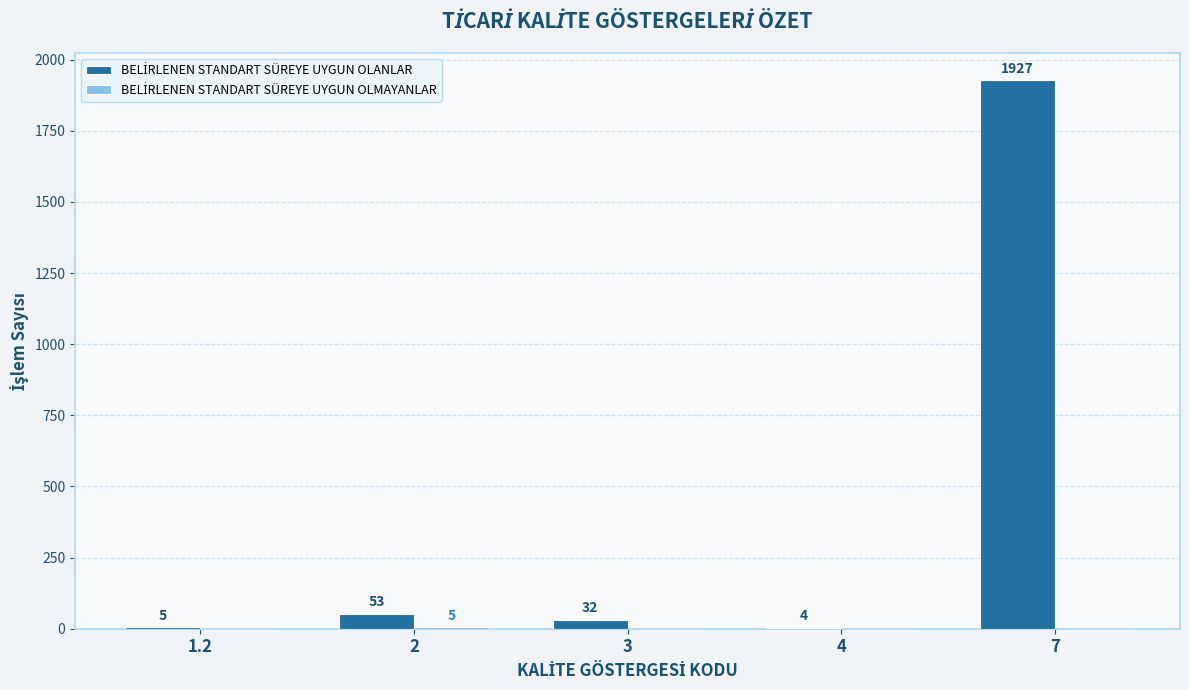

How many distinct data groups are displayed?

2